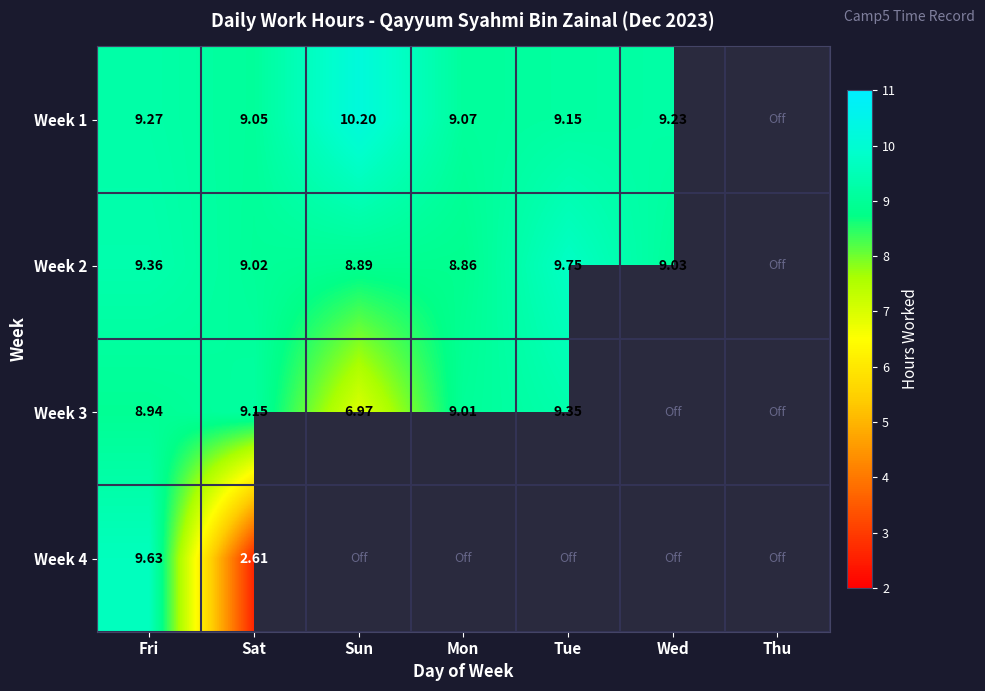

Is the value of Week 2 at Fri greater than the value of Week 3 at Sun?

Yes